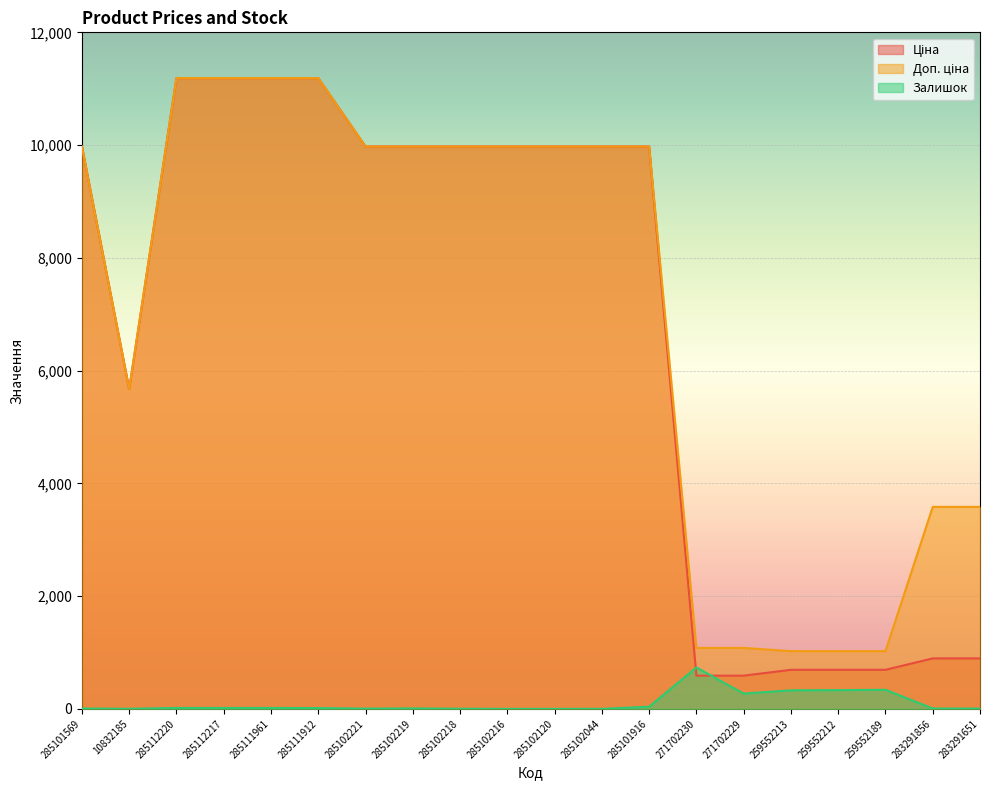

How many lines are shown in the chart?

3